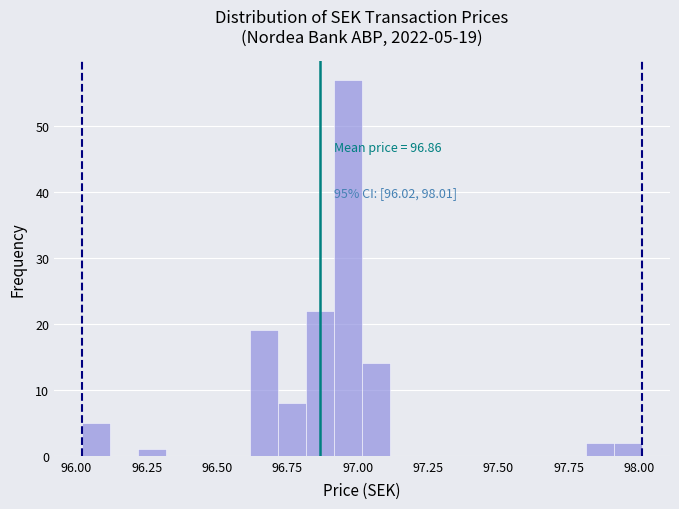

Around what value on the x-axis is the tallest bar? Give the approximate position of its centre, as read against the axis.

96.95